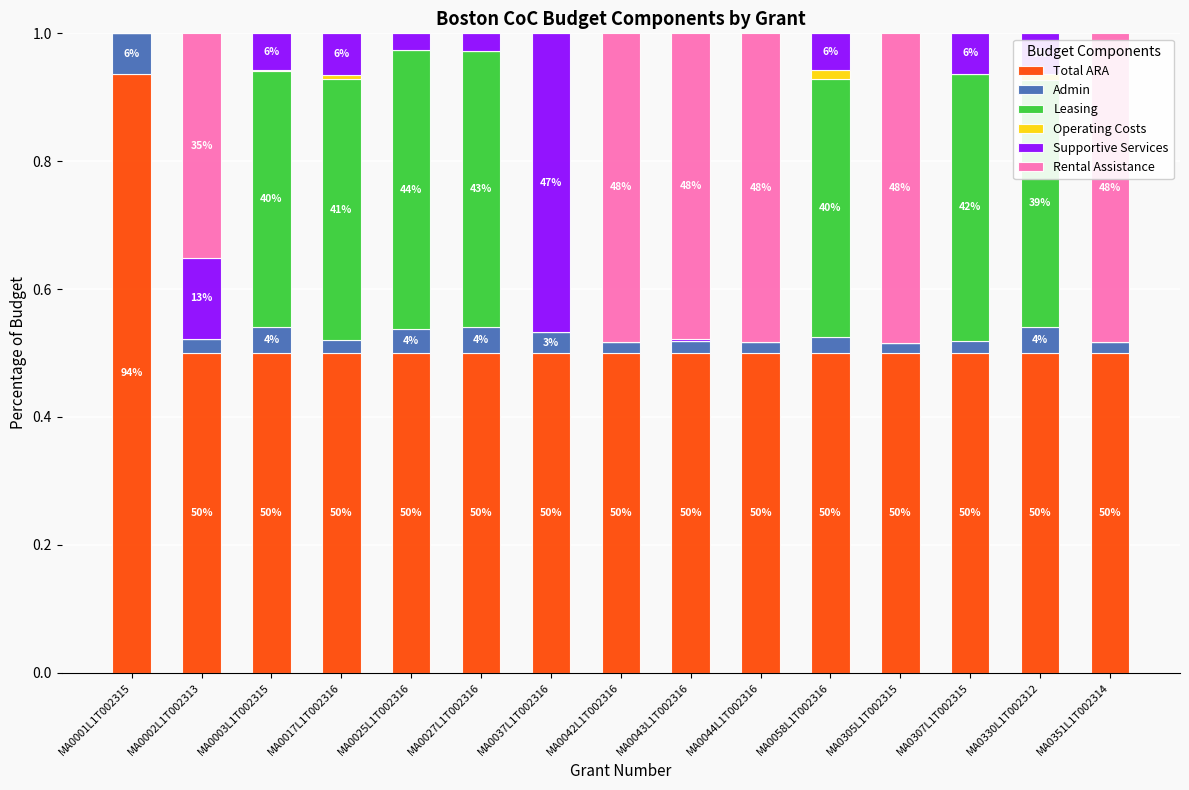

At which label does Total ARA reach its peak?

MA0001L1T002315